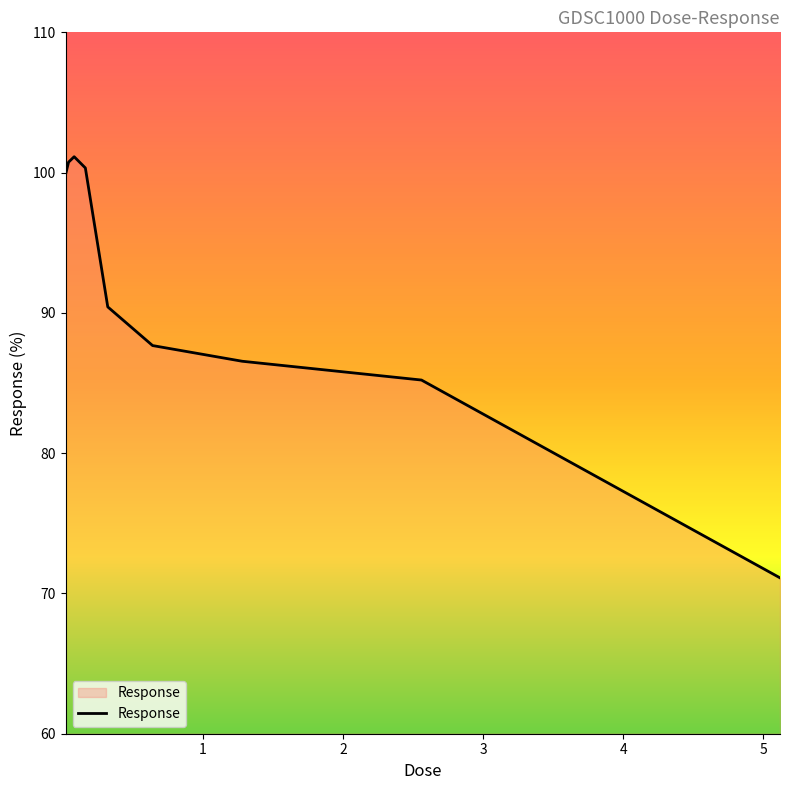

What is the minimum value shown in the chart?

71.1